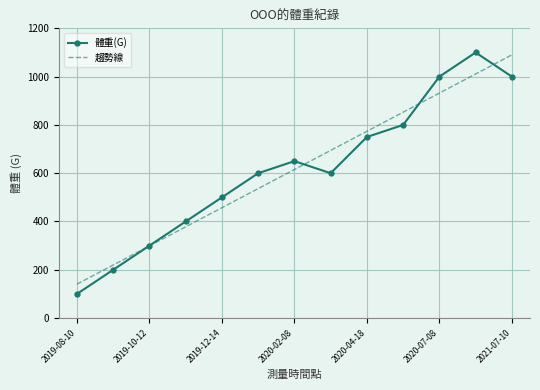

At how many categories does at least one series exceed 613?

7